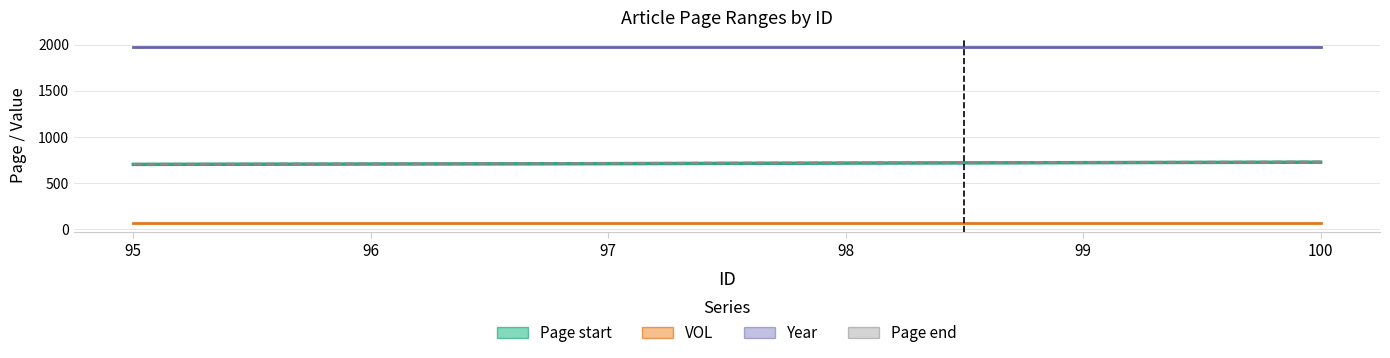

Is the value of Page start at 96 greater than the value of Year at 100?

No